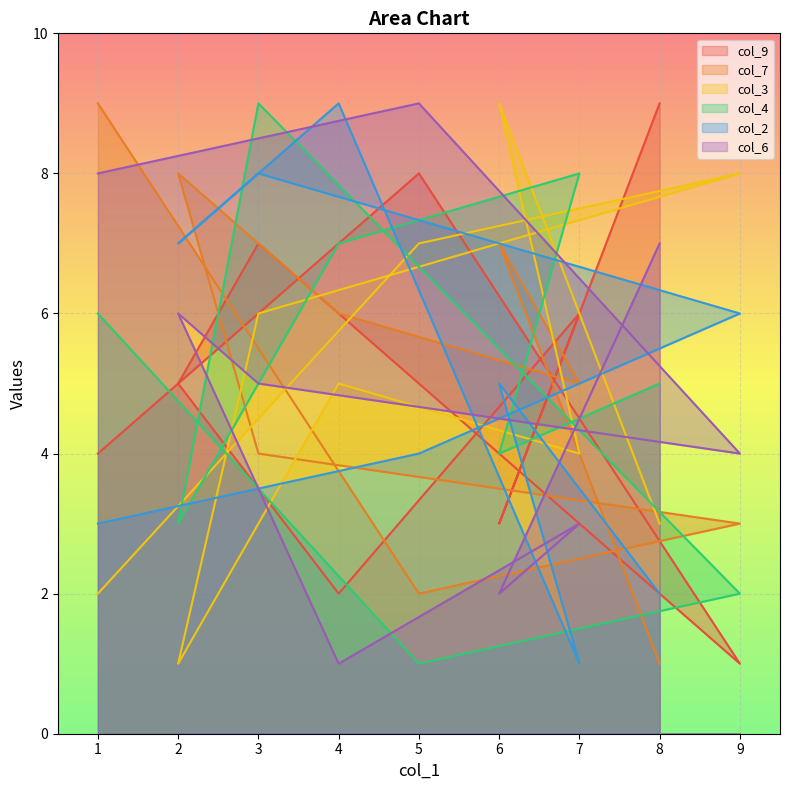

What is the average value of the col_9 series?

5